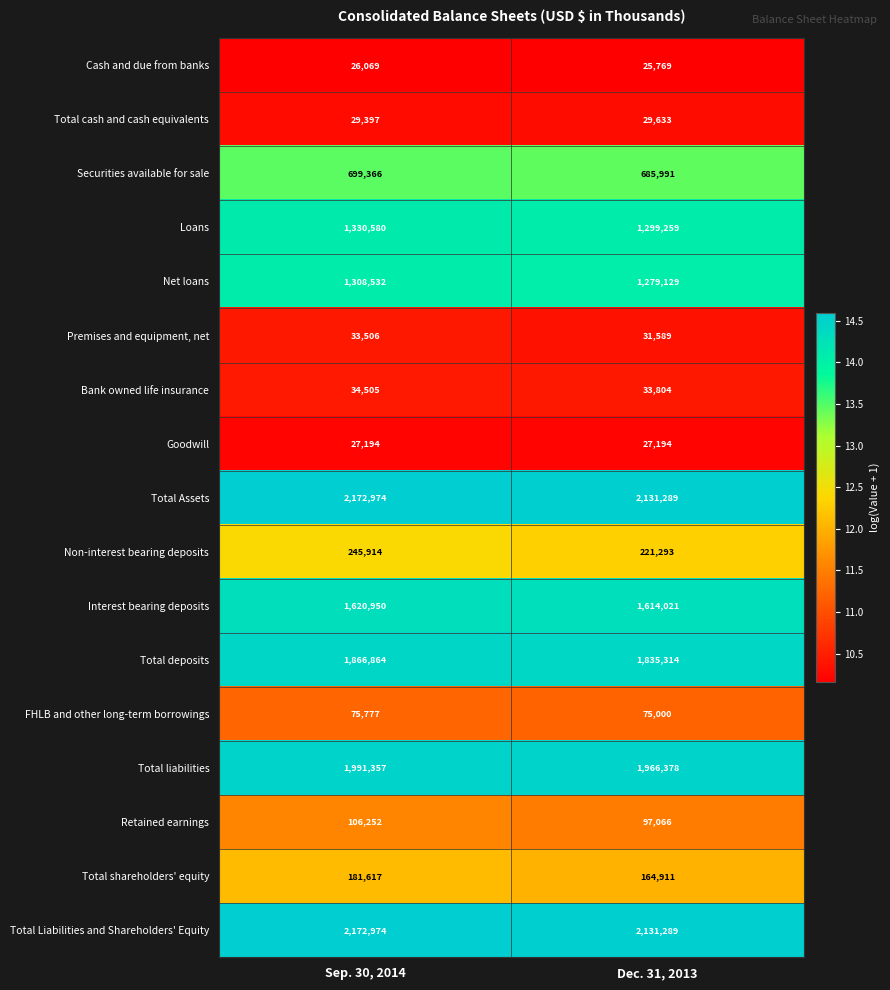

At which category does the chart reach its peak across all series?

Sep. 30, 2014